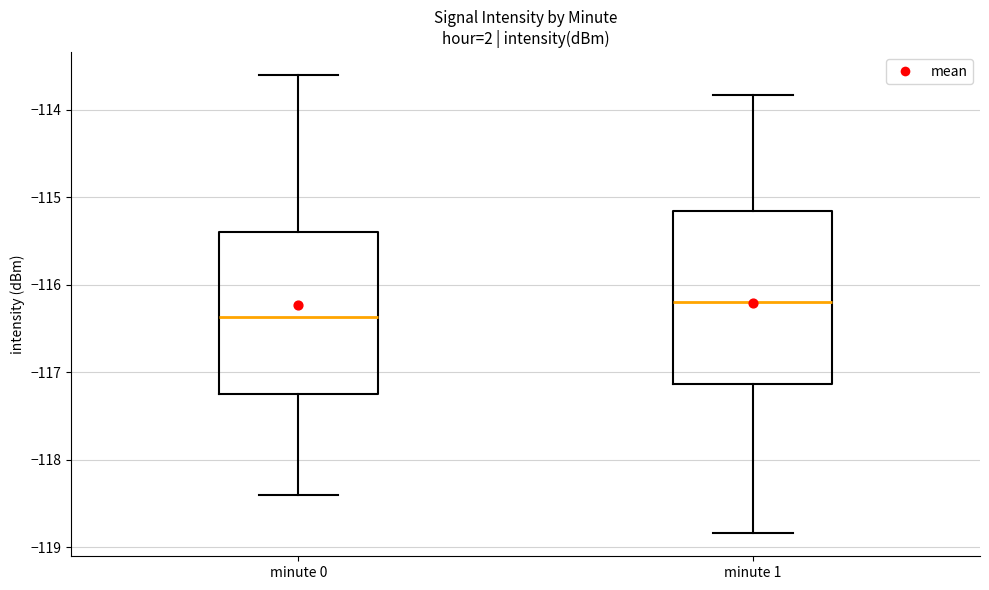

Where does the upper whisker of the box for minute 0 end on the y-axis? The values are not printed on the chart, so give them approximately, as read against the axis.

-113.6